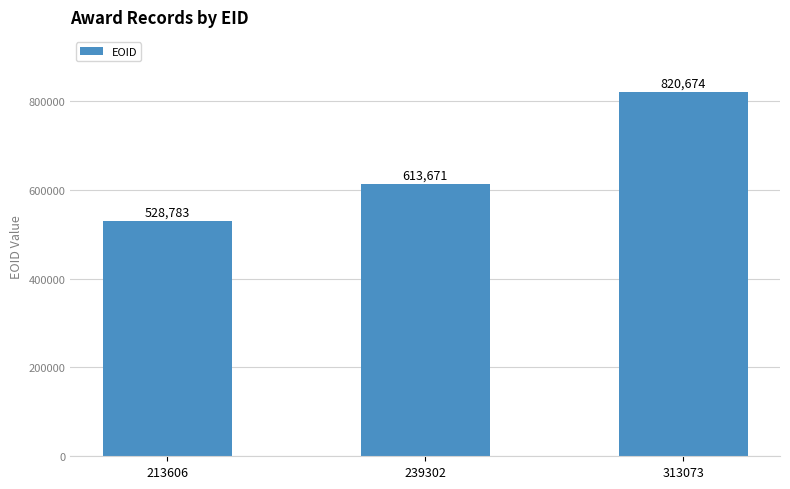

At which label is the value closest to 674728?

239302